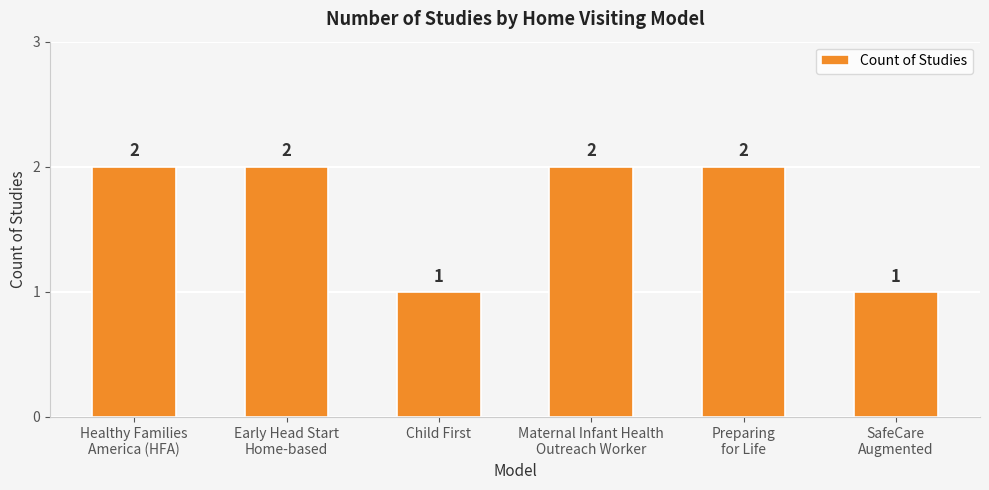

What is the value of the 5th bar from the left?

2